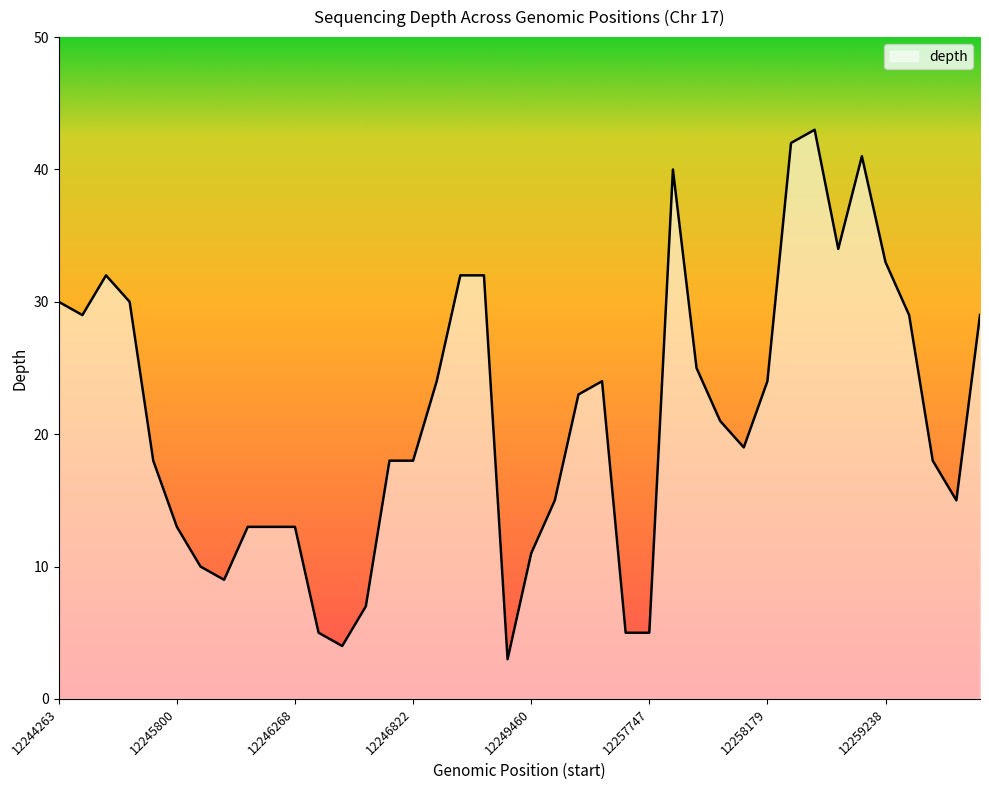

What is the minimum value shown in the chart?

3